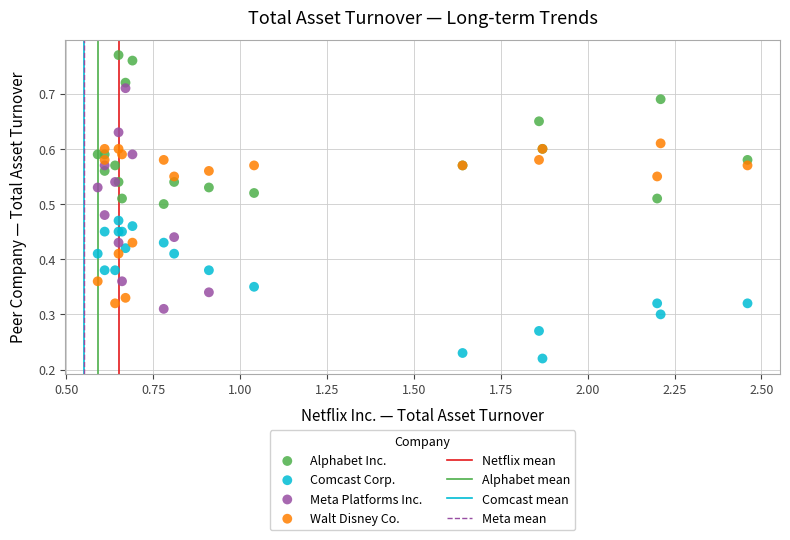

Which series reaches the minimum Y coordinate?

Comcast Corp.